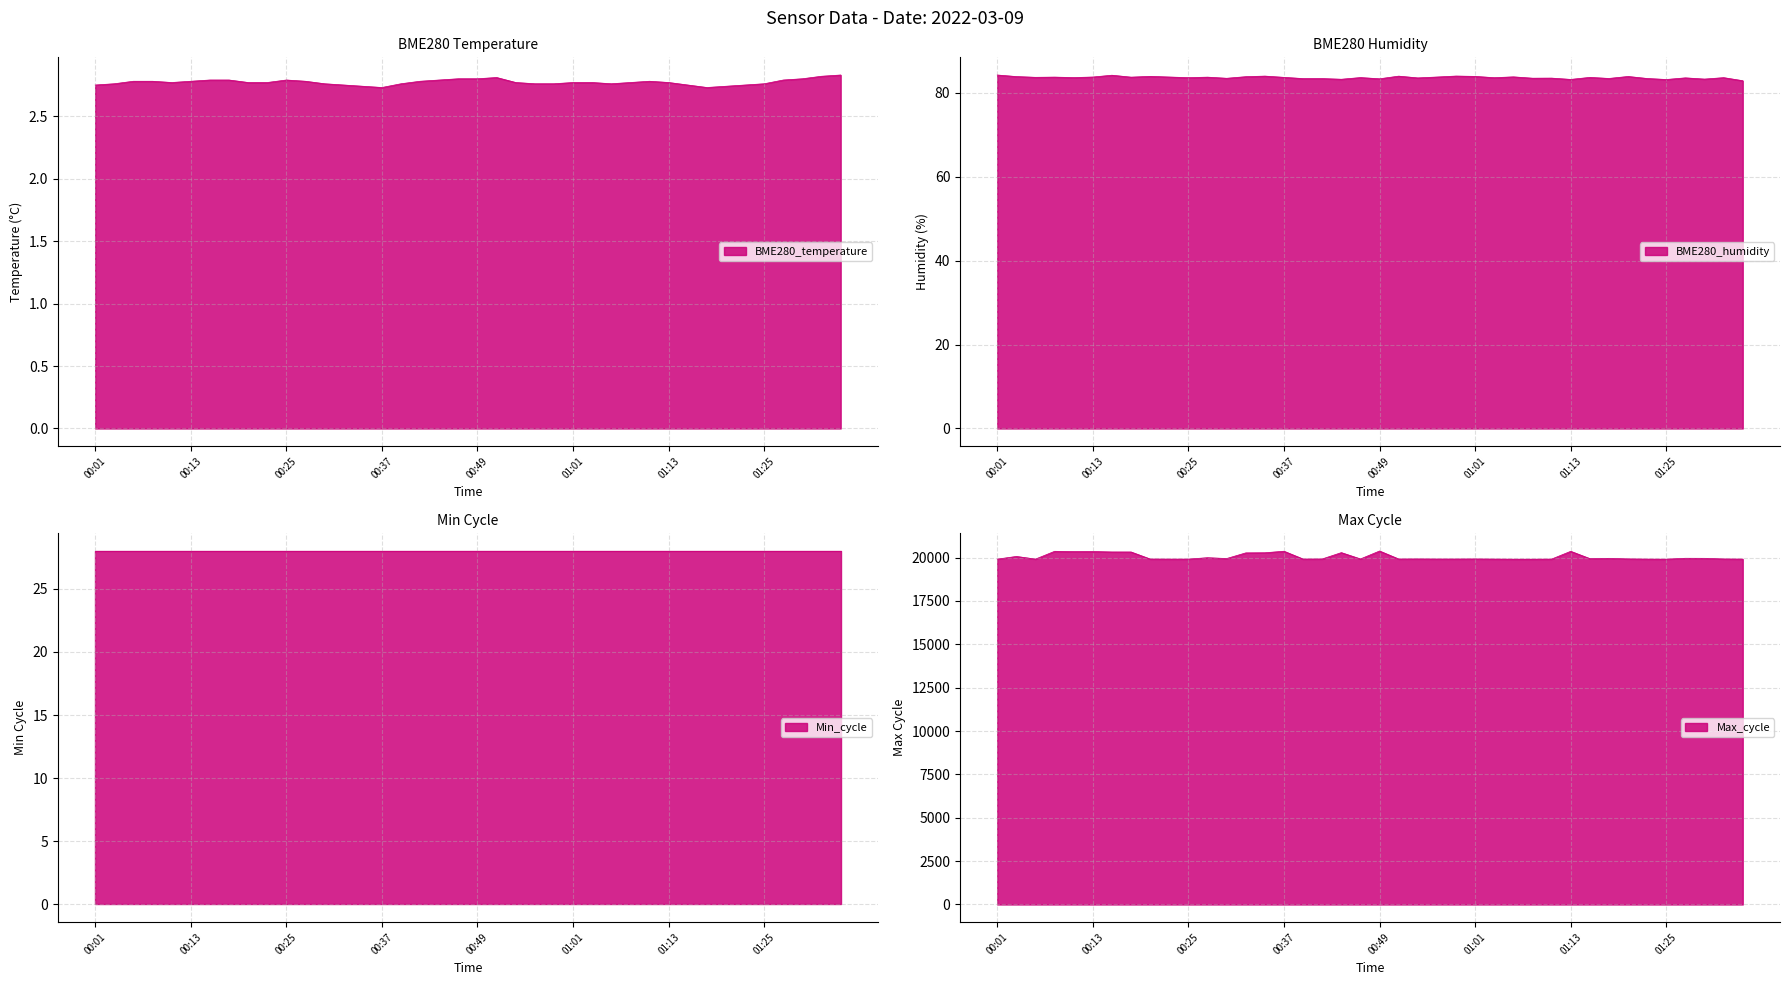

Which series changed the most between 00:13 and 00:42?

Max_cycle